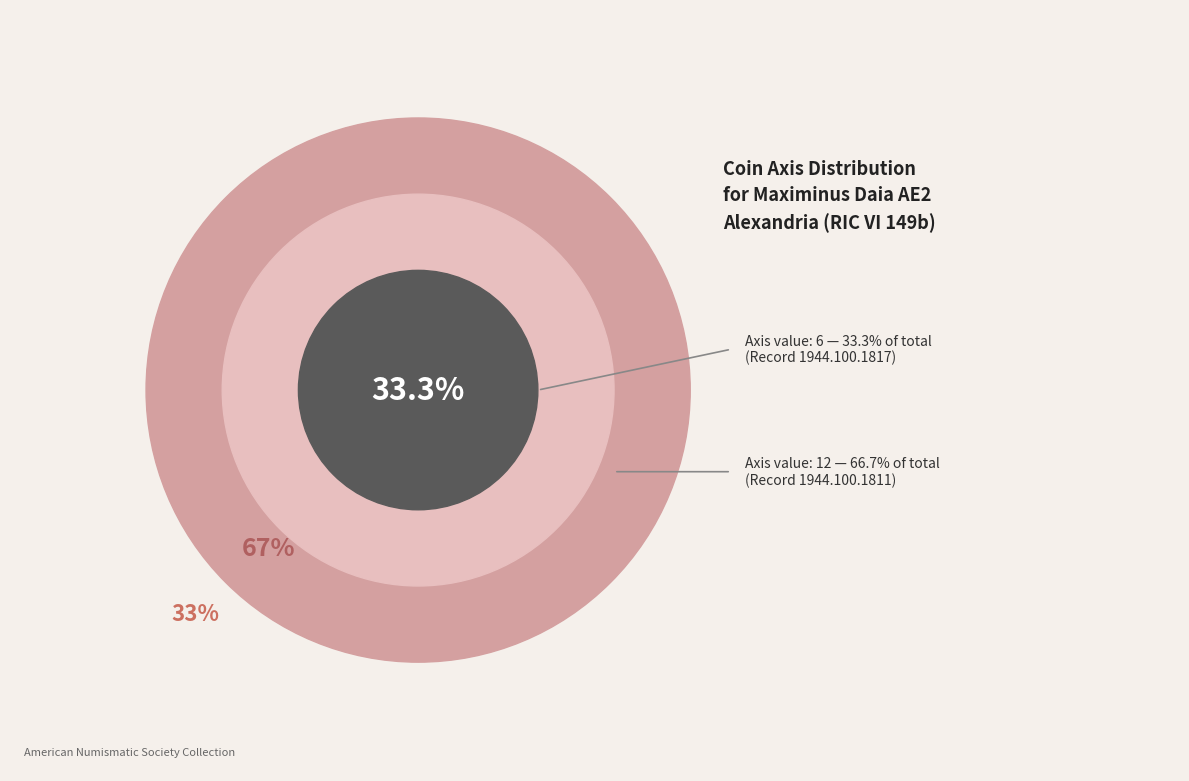

To the nearest percent, what percentage of the pie is Axis=6 (1944.100.1817)?

33%